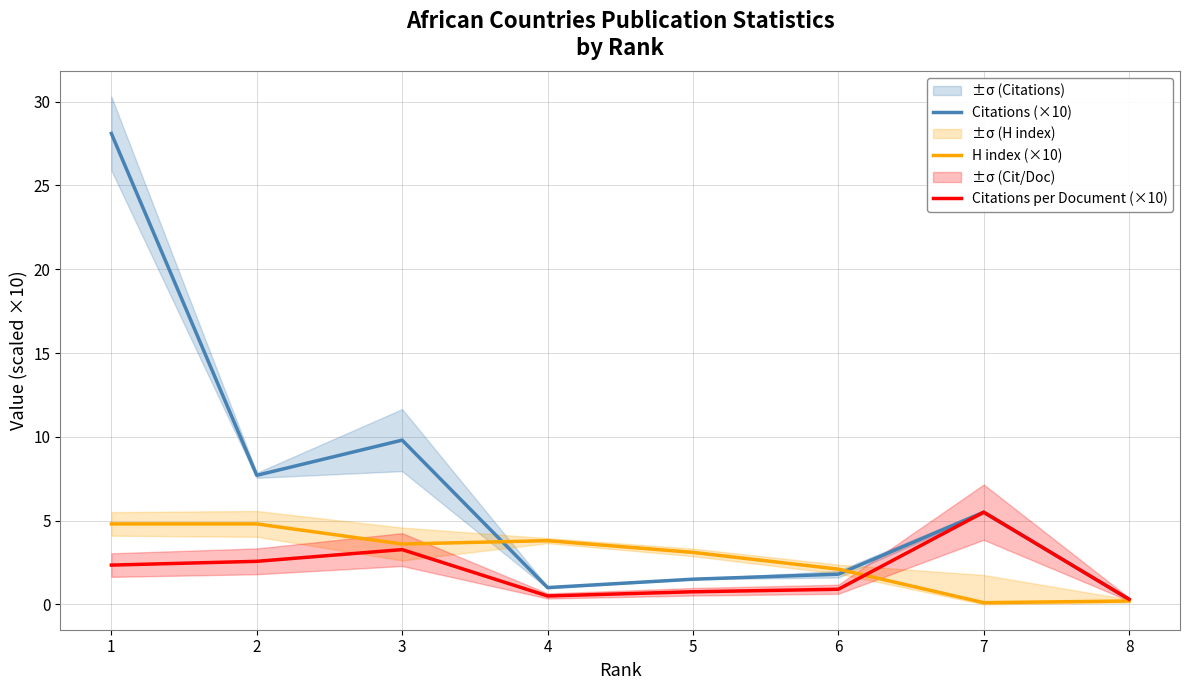

Reading left to right, what are all the values shown in this chart?

Citations (×10): 28.1	7.7	9.8	1.0	1.5	1.8	5.5	0.3
H index (×10): 4.8	4.8	3.6	3.8	3.1	2.1	0.1	0.2
Citations per Document (×10): 2.3	2.6	3.3	0.5	0.8	0.9	5.5	0.3